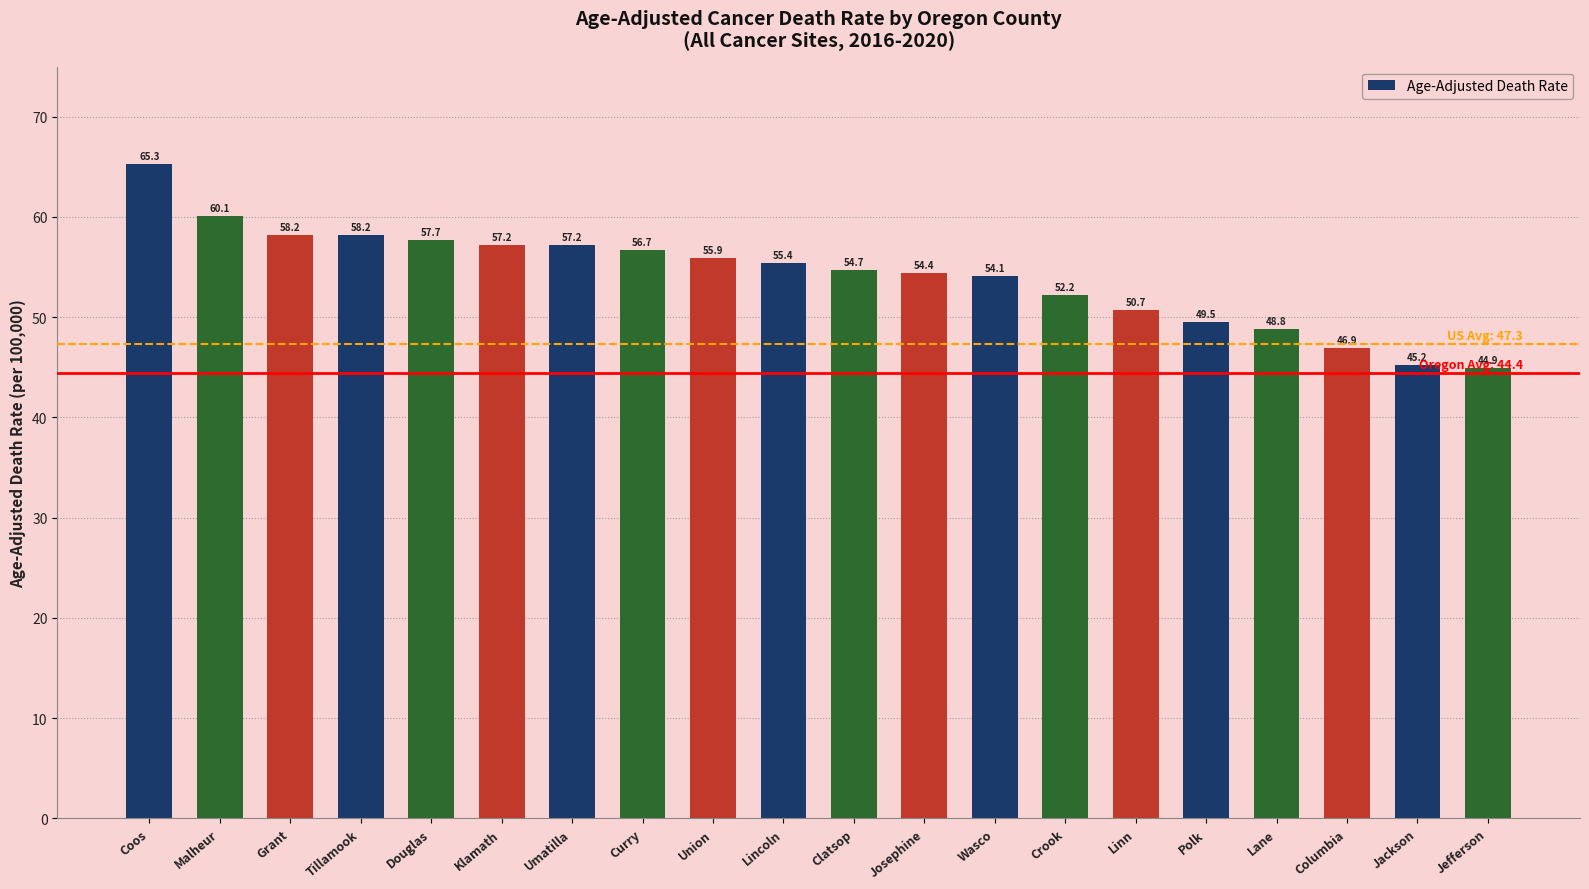

Does the chart contain stacked bars?

No